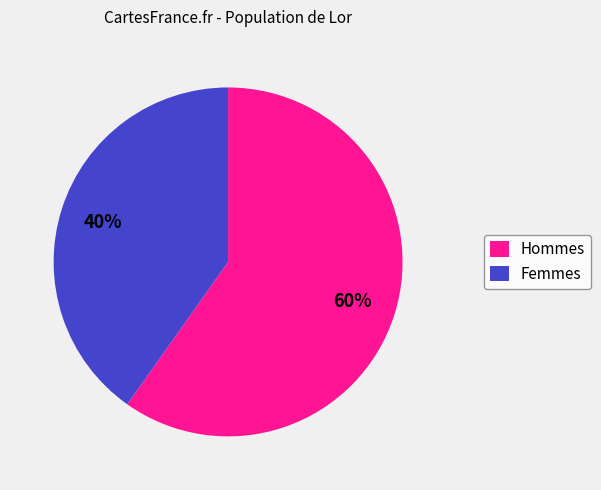

How many segments does this pie chart have?

2